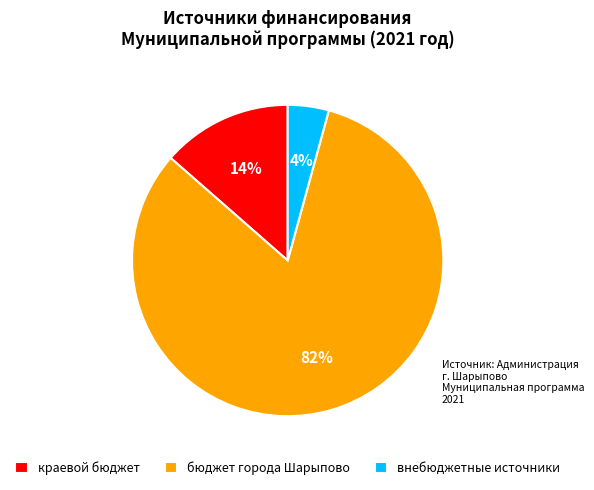

What is the smallest slice in the pie chart?

внебюджетные источники